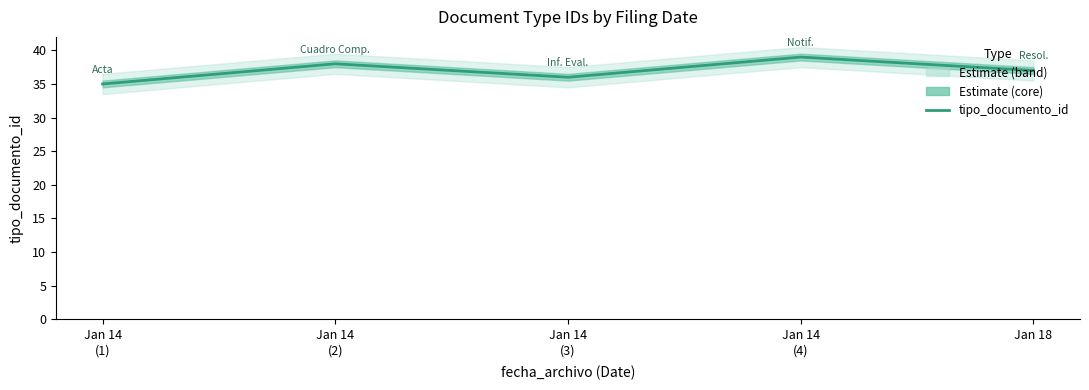

Reading left to right, transcribe all the data shown in this chart.

35	38	36	39	37